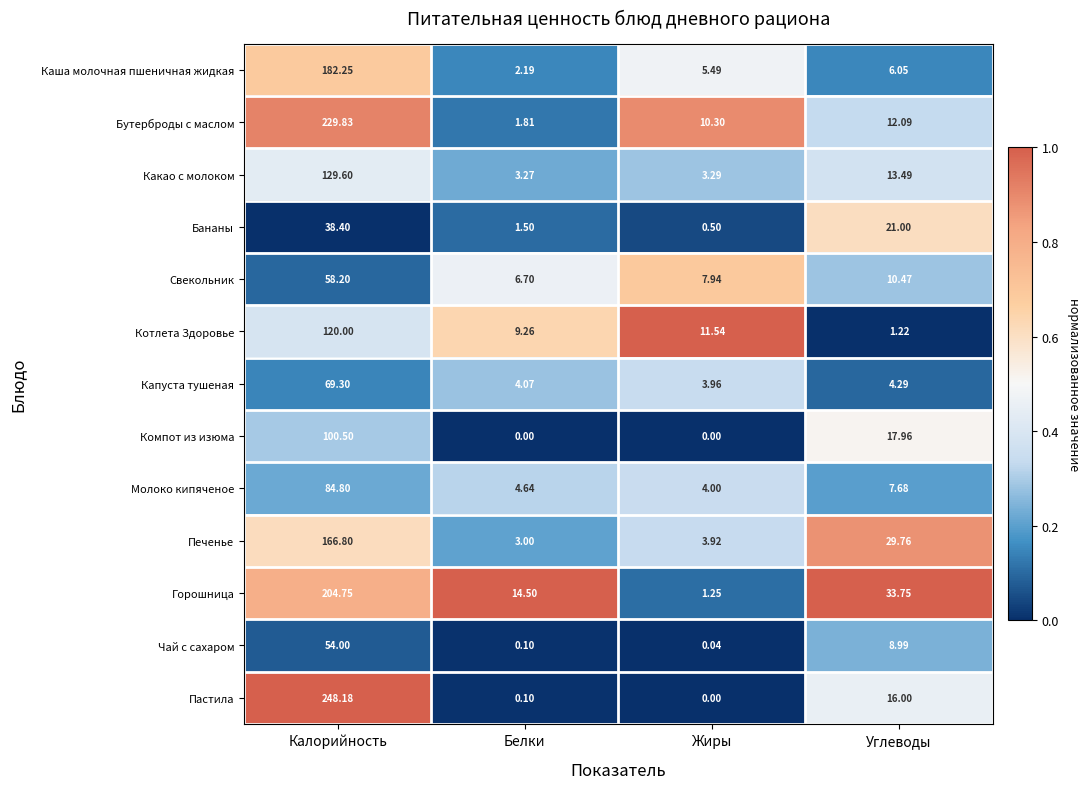

Where is Горошница nearest to the value 103?

Углеводы